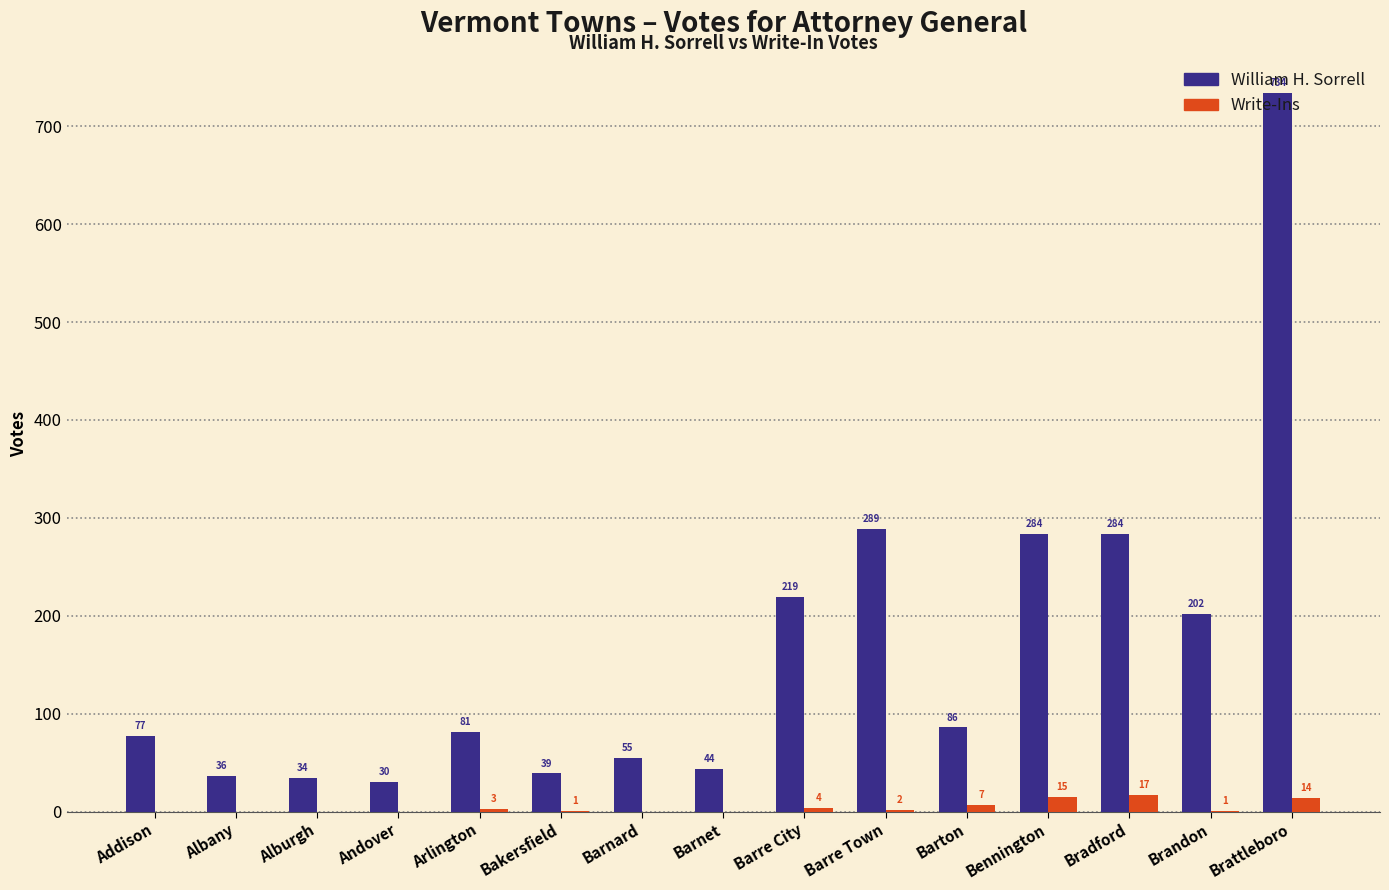

Which series has the largest total across all categories?

William H. Sorrell